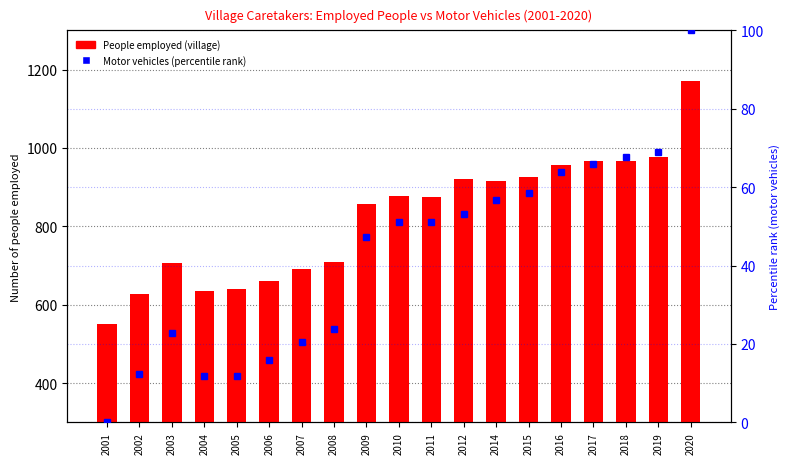

Is it true that Motor vehicles (village, percentile) equals 58.4 at 2015?

True